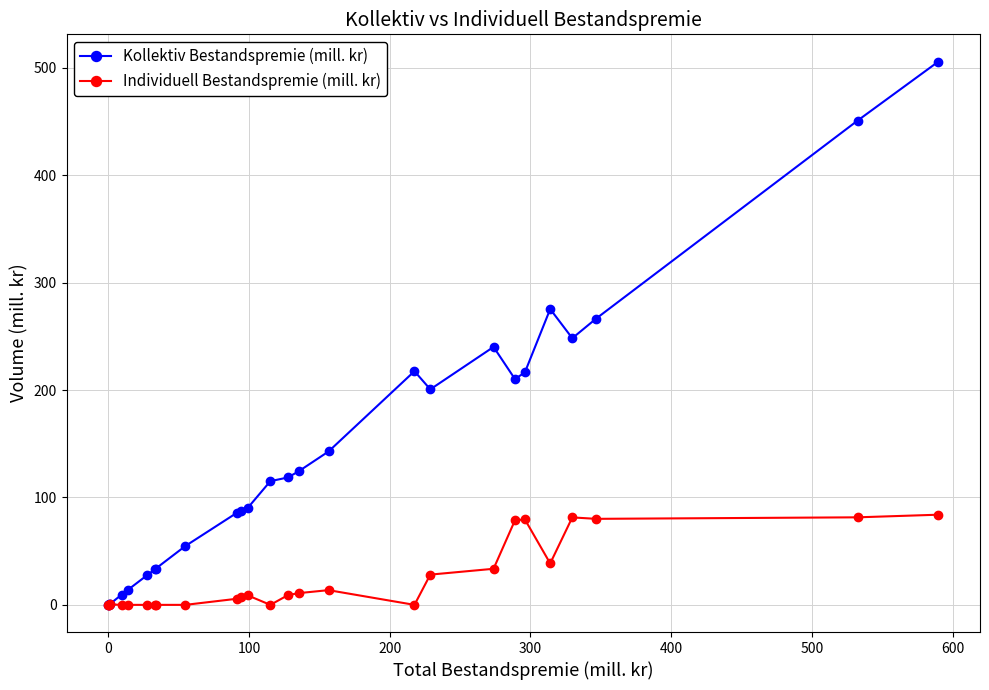

What is the maximum value for Individuell Bestandspremie (mill. kr)?

84.0